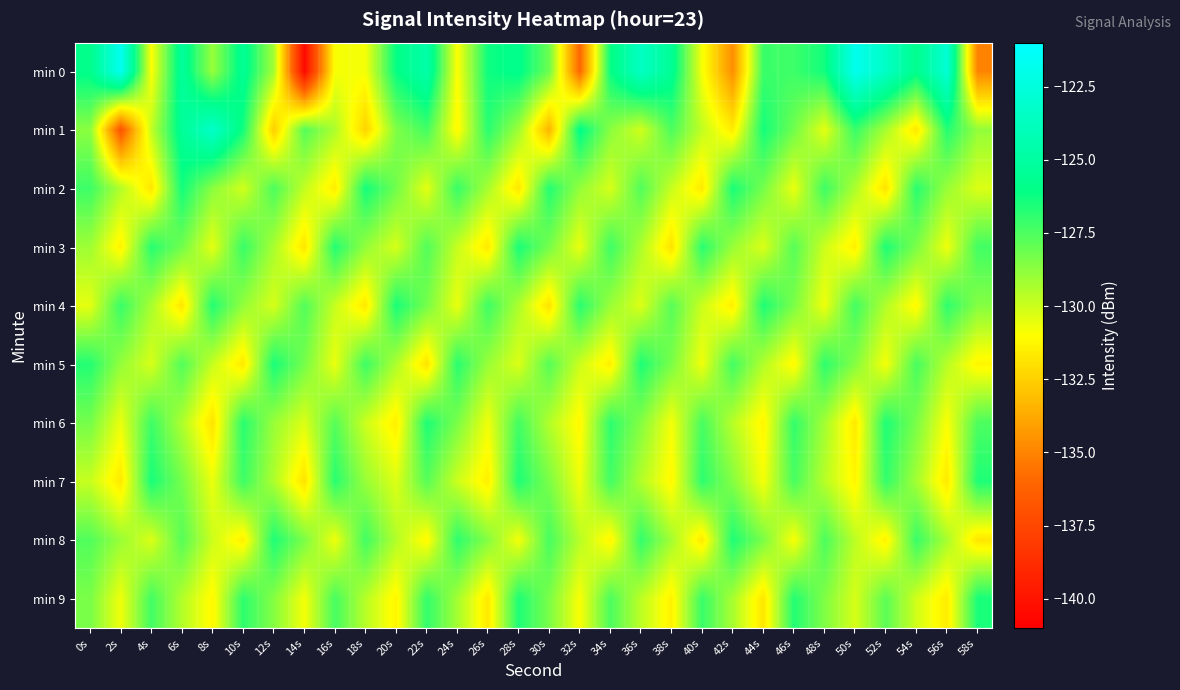

Between 26s and 58s, which series saw the biggest shift?

min 0